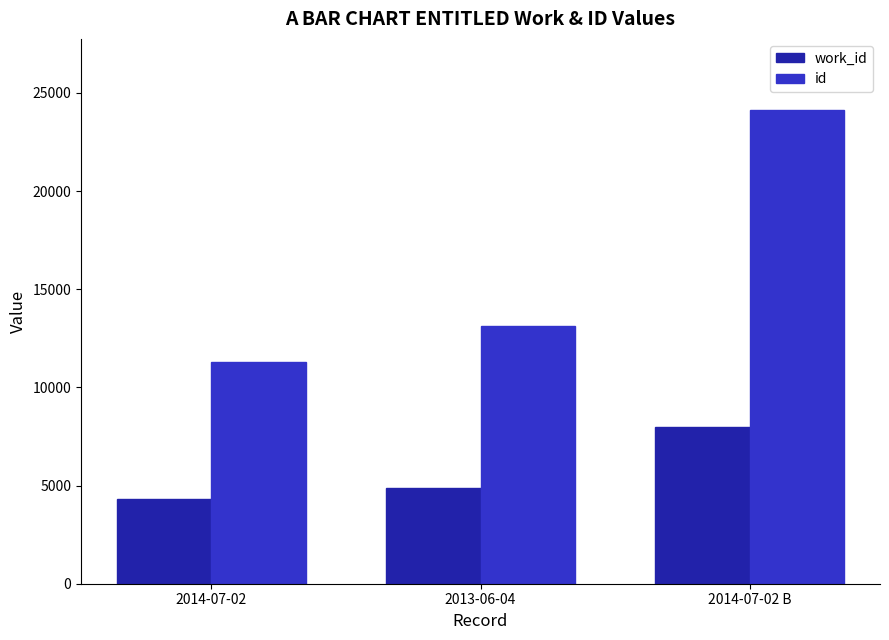

What is the difference between the maximum and minimum values in the work_id series?

3631